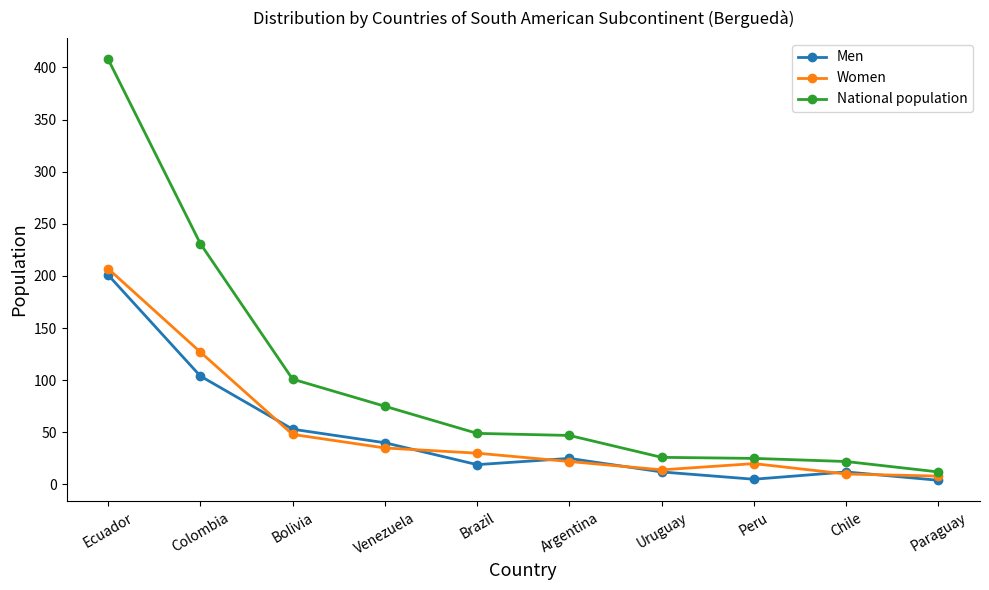

True or false: Men has a value of 12 at Uruguay.

True